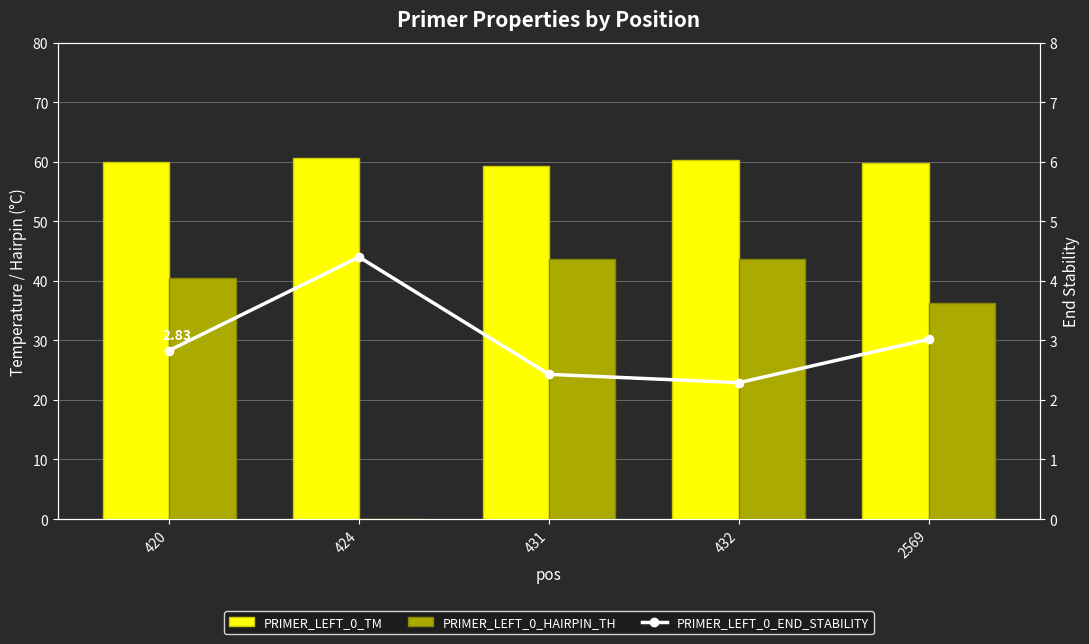

Is it true that PRIMER_LEFT_0_TM equals 94.3 at 424?

False